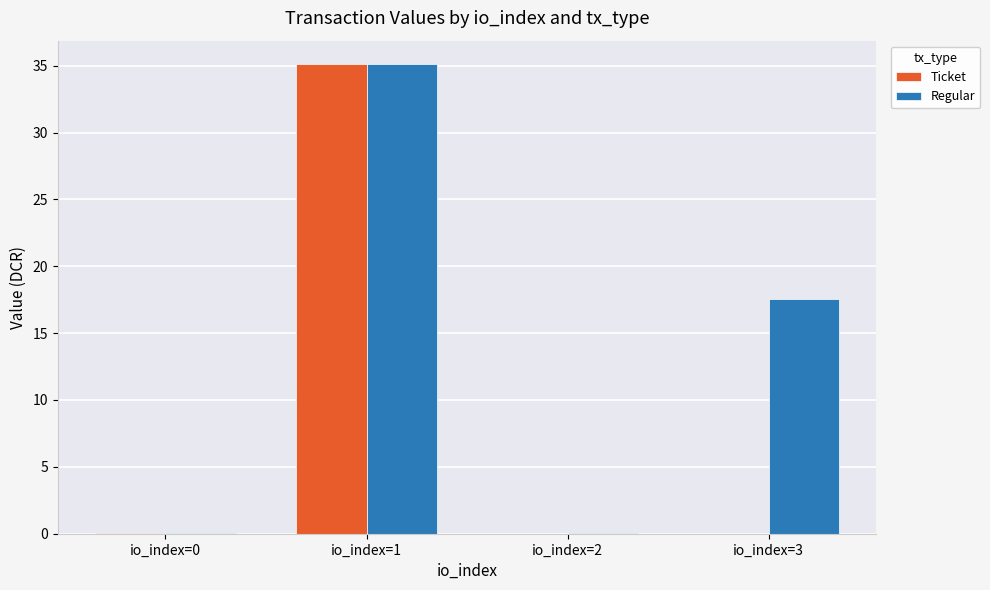

At which label does Regular first exceed 17?

io_index=1